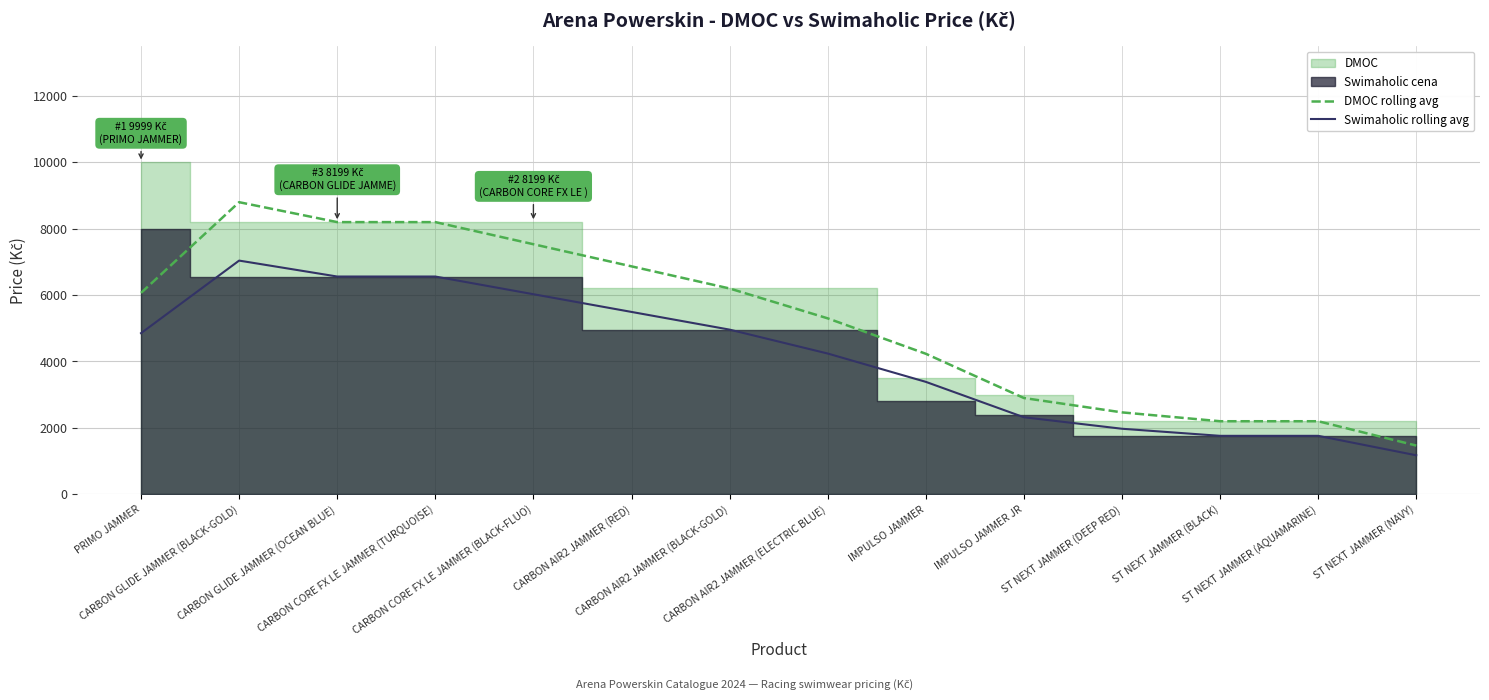

At IMPULSO JAMMER, list the series in order from smallest to largest.

Swimaholic rolling avg, DMOC rolling avg